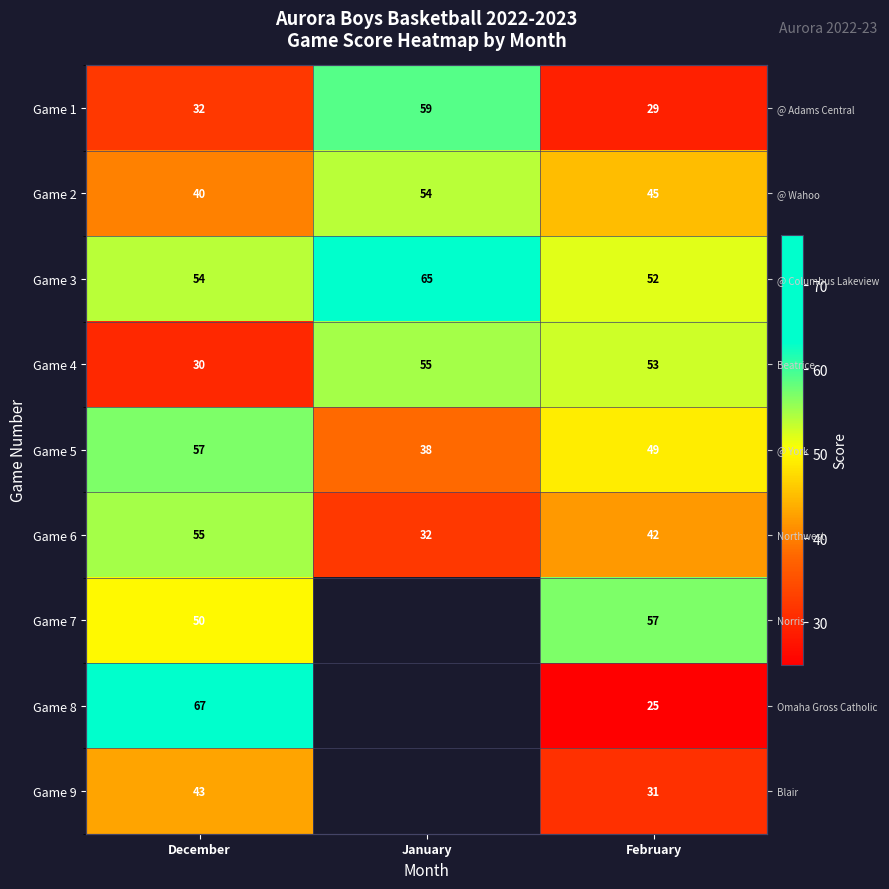

What is the sum of all Game 3 values?

171.0